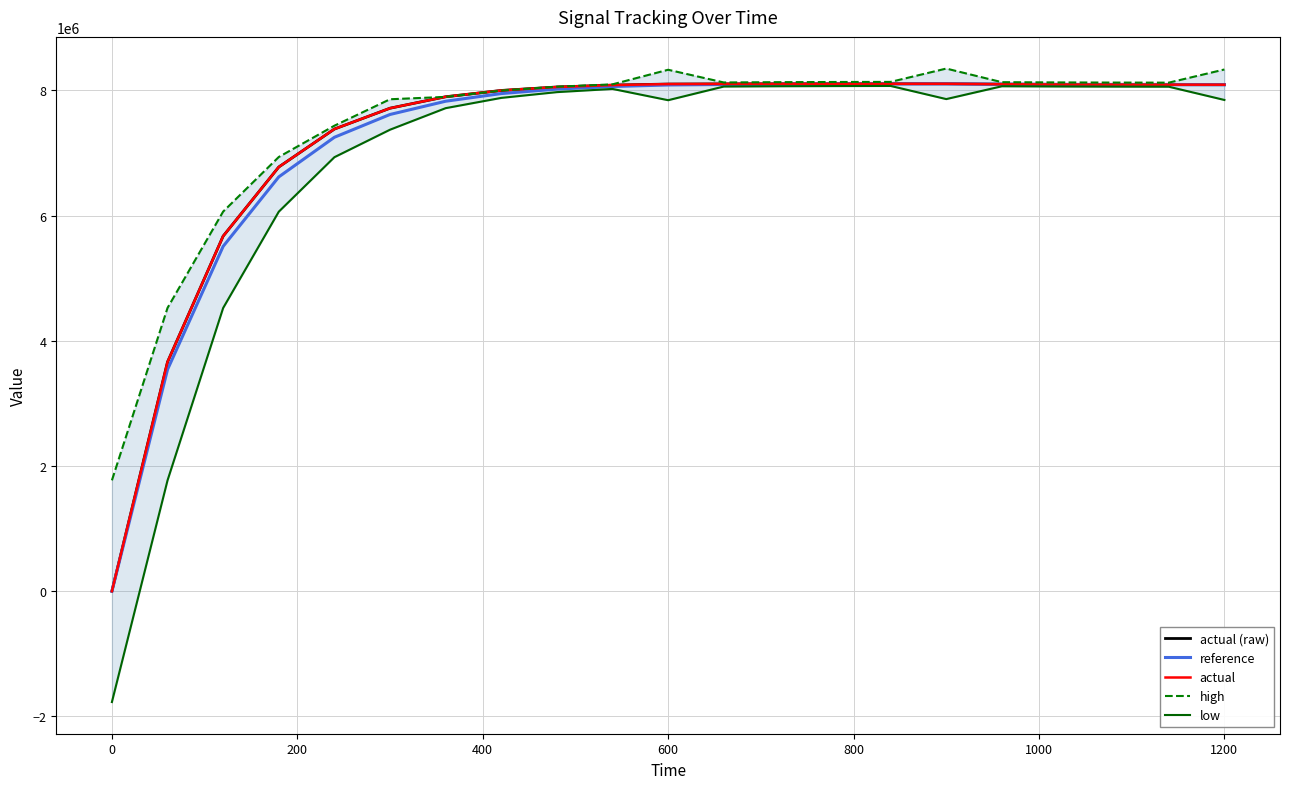

How many data points in low are less than 7880615?

10